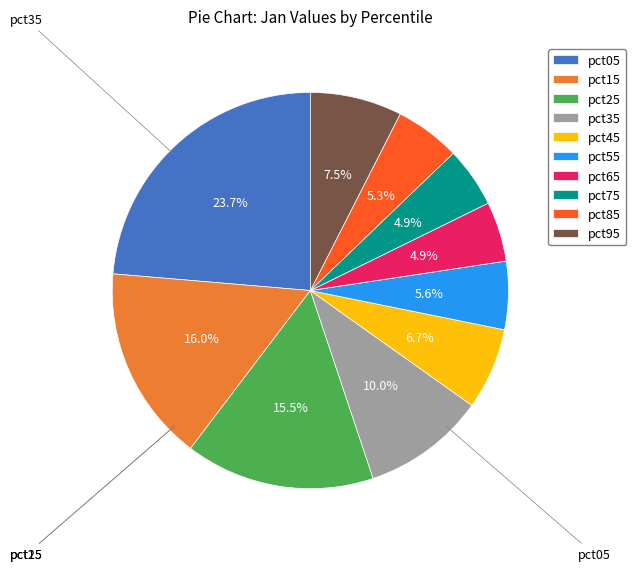

To the nearest percent, what is the difference between the largest and smallest slice percentages?

19%